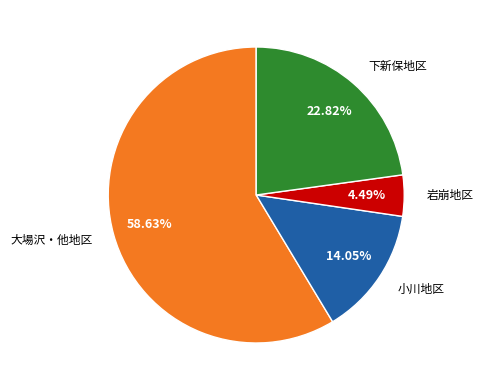

Is there a majority slice in this chart?

Yes